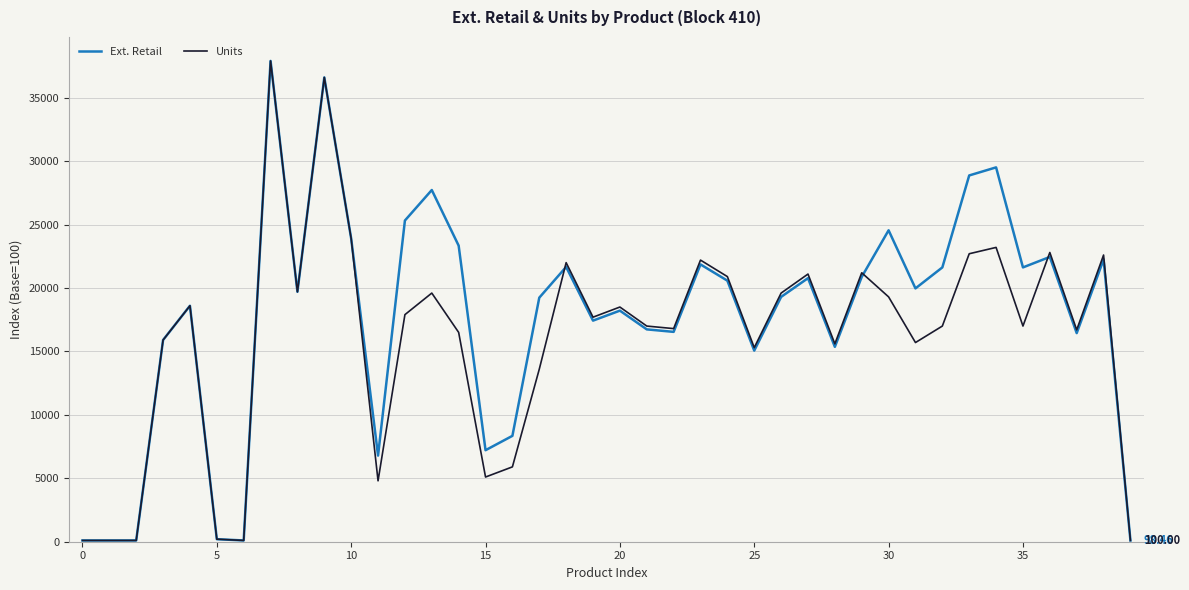

What are all the series names shown in the legend?

Ext. Retail, Units